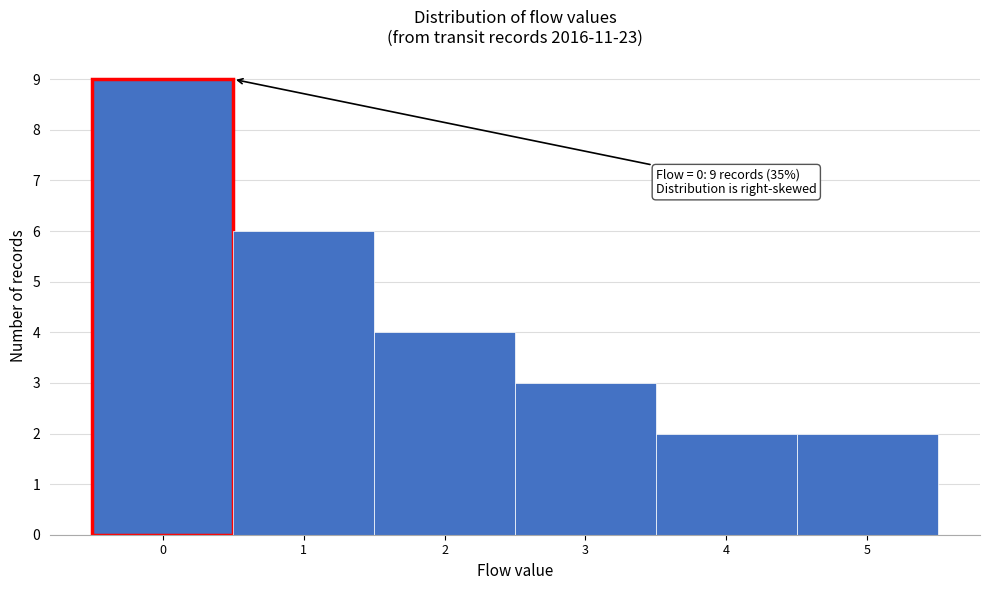

Which range on the x-axis has the tallest bar?

-0.5 to 0.5